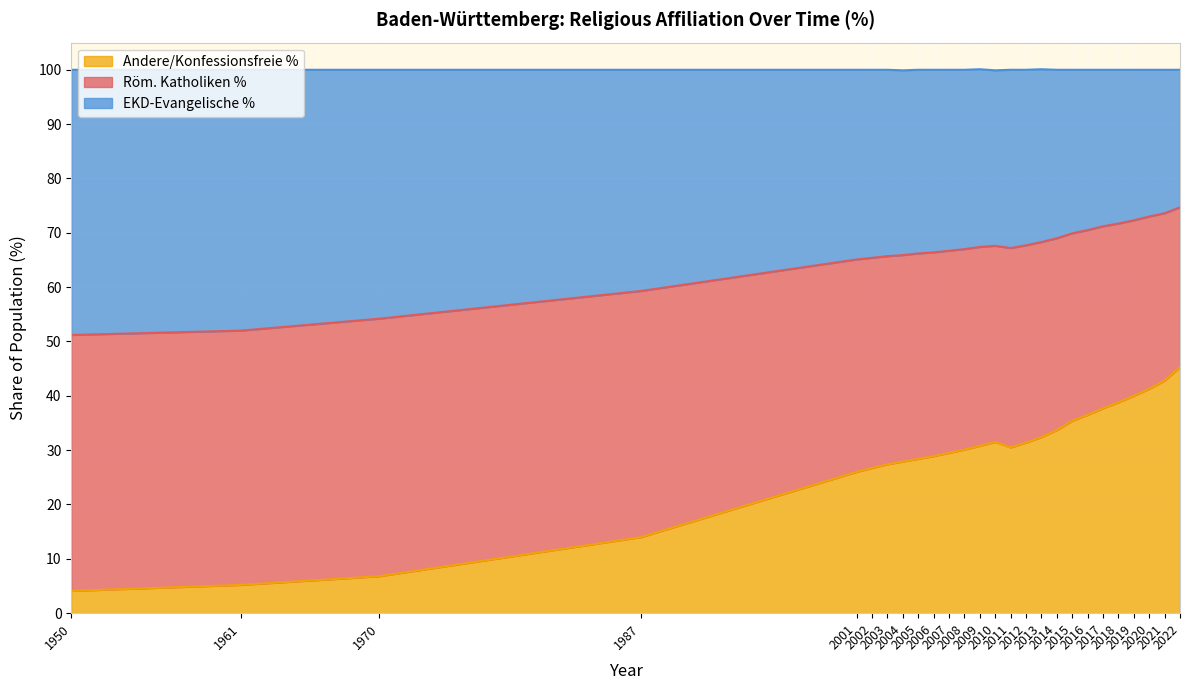

What is the minimum value for Andere/Konfessionsfreie %?

4.1